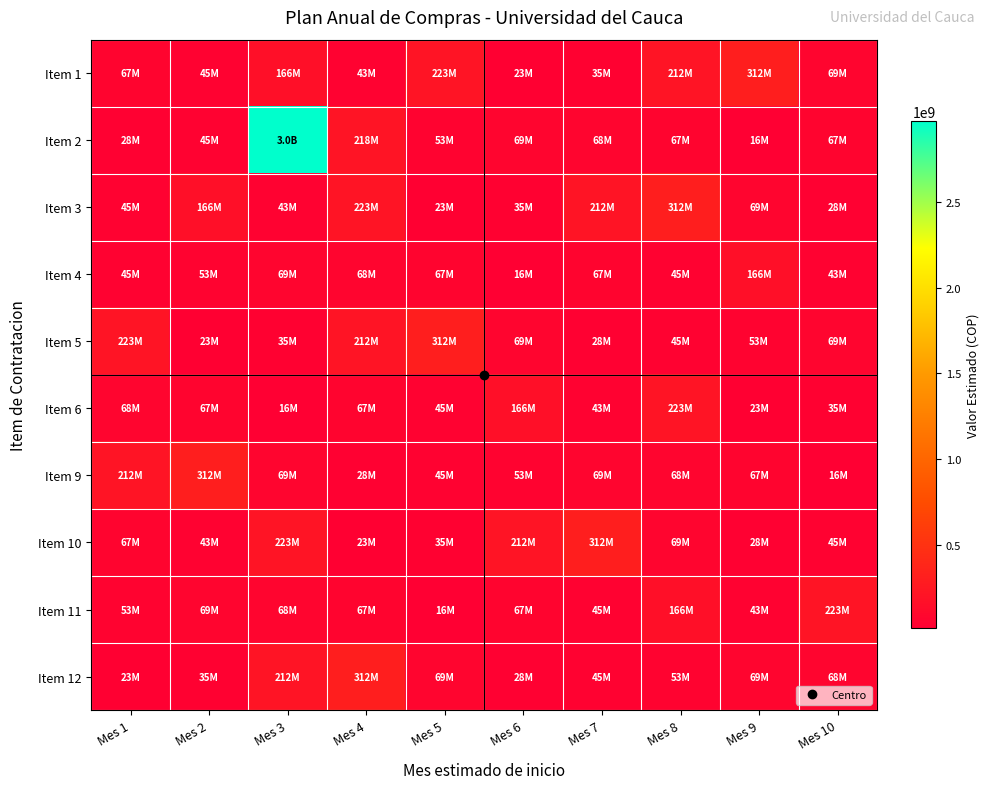

At Mes 7, list the series in order from smallest to largest.

Item 5, Item 1, Item 6, Item 12, Item 11, Item 4, Item 2, Item 9, Item 3, Item 10